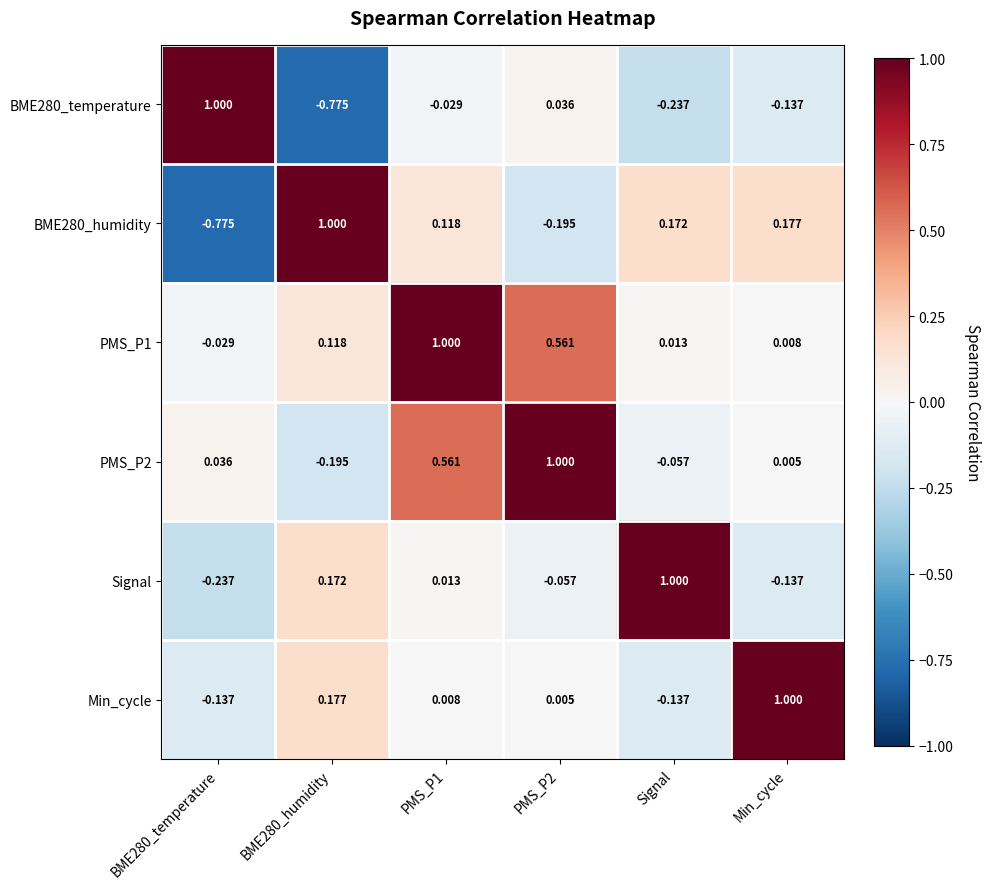

Is the value of PMS_P1 at BME280_humidity greater than the value of PMS_P2 at BME280_temperature?

Yes